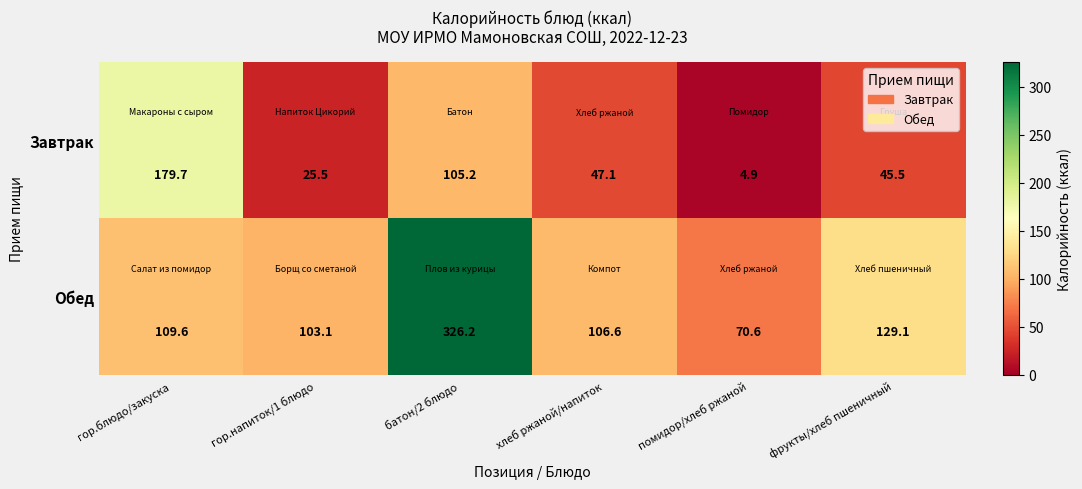

What is the difference between the second highest and second lowest values in the Обед series?

26.0